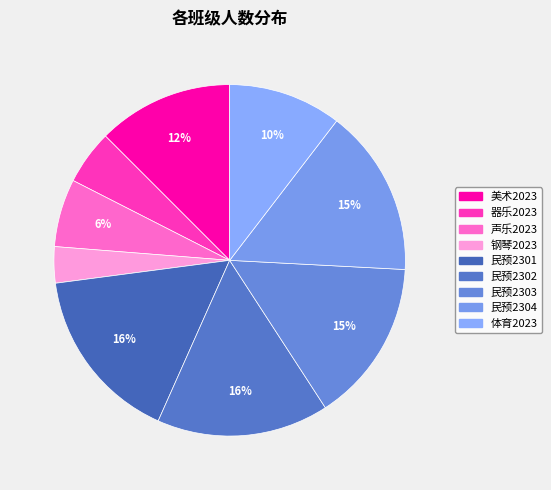

Which slice is the smallest?

钢琴2023